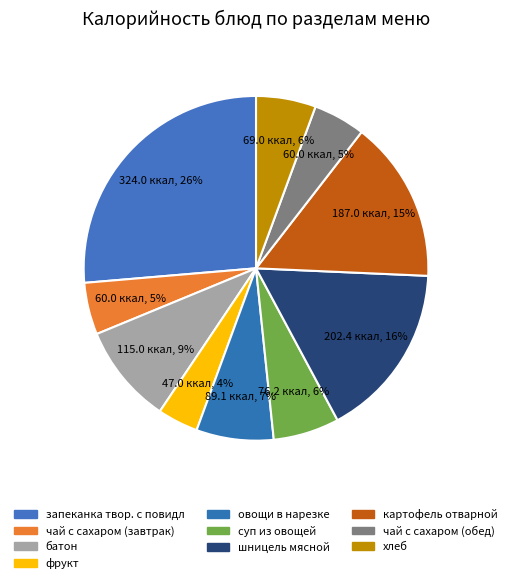

Does any single category account for the majority?

No